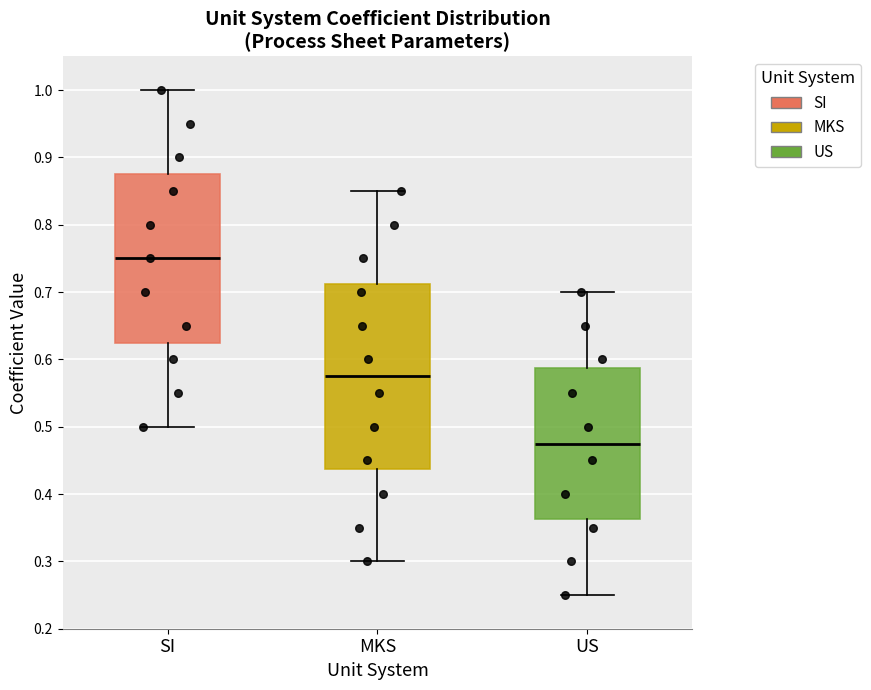

Reading left to right, transcribe this box plot: for each box, give where its median line is, the range the box spans, and where its two whiskers end, as read against the y-axis. The values are not printed on the chart, so give them approximately, as read against the axis.

SI: median 0.75, box 0.63 to 0.88, whiskers 0.50 to 1.00
MKS: median 0.58, box 0.44 to 0.71, whiskers 0.30 to 0.85
US: median 0.48, box 0.36 to 0.59, whiskers 0.25 to 0.70